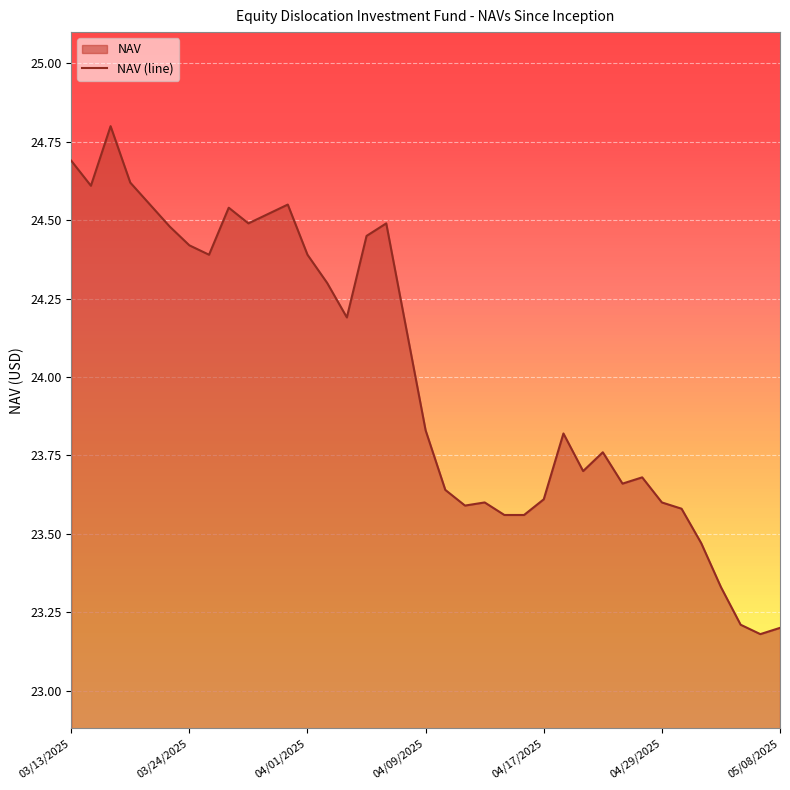

The value at 15 is 31.8. True or false?

False